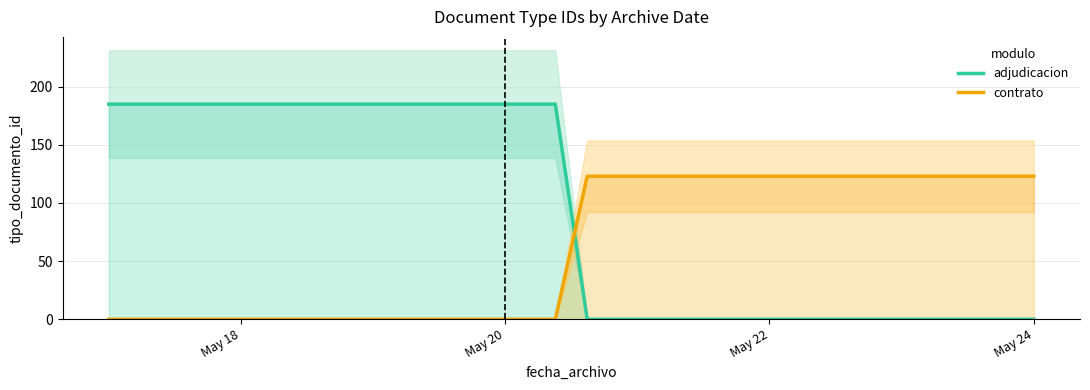

Reading left to right, what are all the values shown in this chart?

adjudicacion: 185	185	185	185	185	185	185	185	185	185	185	185	185	185	185	0	0	0	0	0	0	0	0	0	0	0	0	0	0	0
contrato: 0	0	0	0	0	0	0	0	0	0	0	0	0	0	0	123	123	123	123	123	123	123	123	123	123	123	123	123	123	123